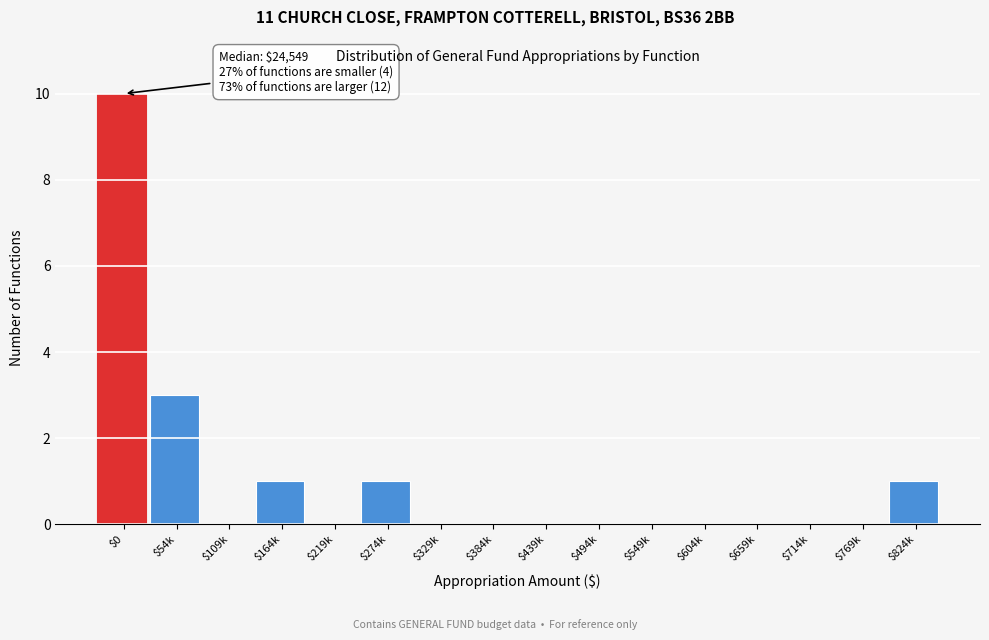

Is it true that the value at $384k is 0?

True